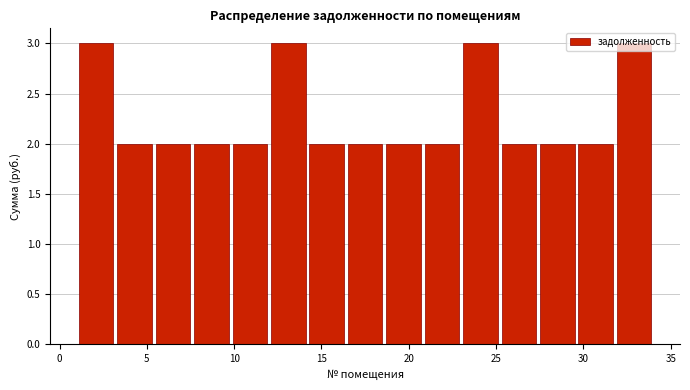

Reading left to right, transcribe this chart: for each bar, give the range it covers on the x-axis and its height. Neither the bar edges nor the heights are printed on the chart, so give them approximately, as read against the axes.

1.0 to 3.2: 3
3.2 to 5.4: 2
5.4 to 7.6: 2
7.6 to 9.8: 2
9.8 to 12.0: 2
12.0 to 14.2: 3
14.2 to 16.4: 2
16.4 to 18.6: 2
18.6 to 20.8: 2
20.8 to 23.0: 2
23.0 to 25.2: 3
25.2 to 27.4: 2
27.4 to 29.6: 2
29.6 to 31.8: 2
31.8 to 34.0: 3